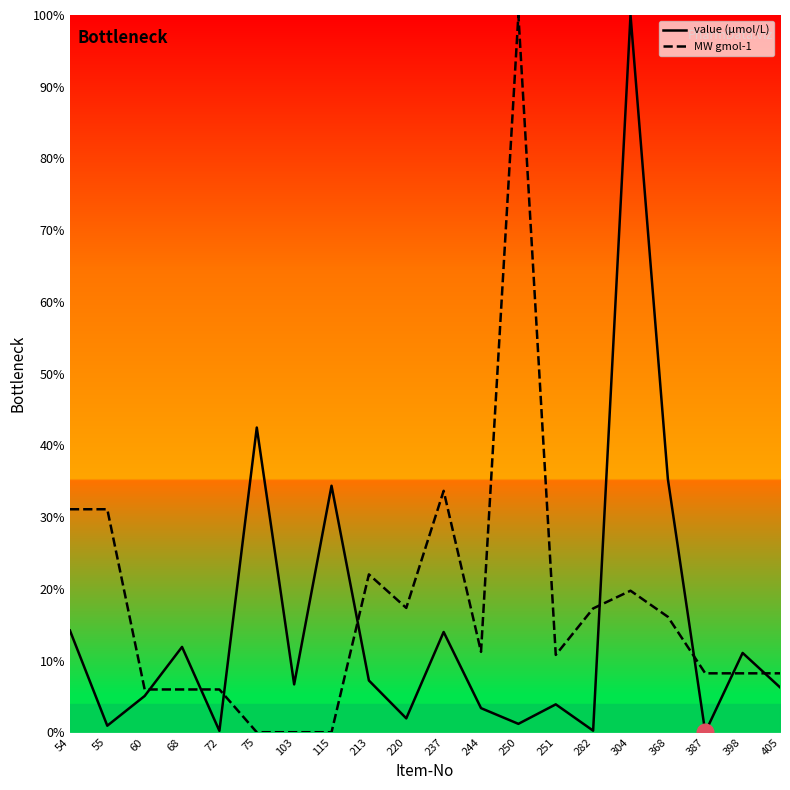

What is the sum of the MW gmol-1 values at 60 and 213?

28.0